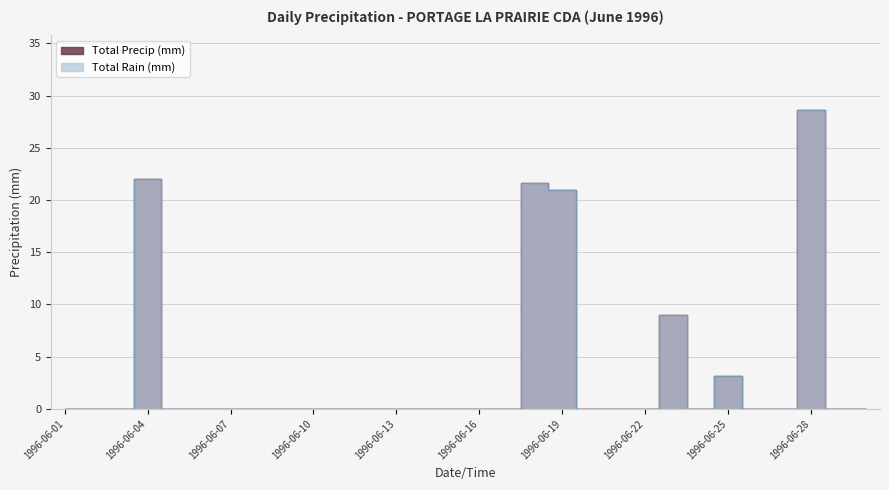

Which series has the largest range (max minus min)?

Total Rain (mm)